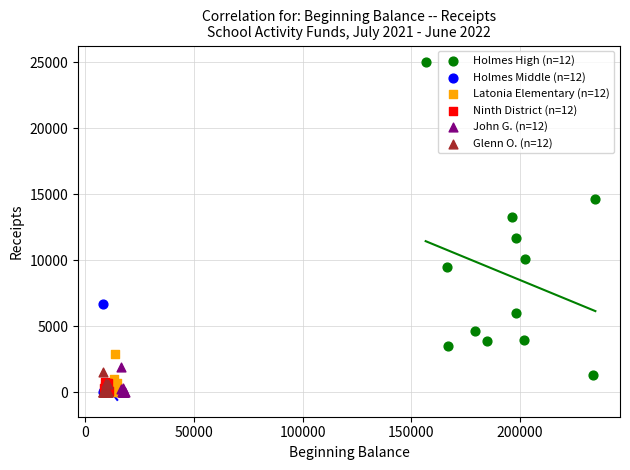

Which series contains the highest Y value?

Holmes High (n=12)